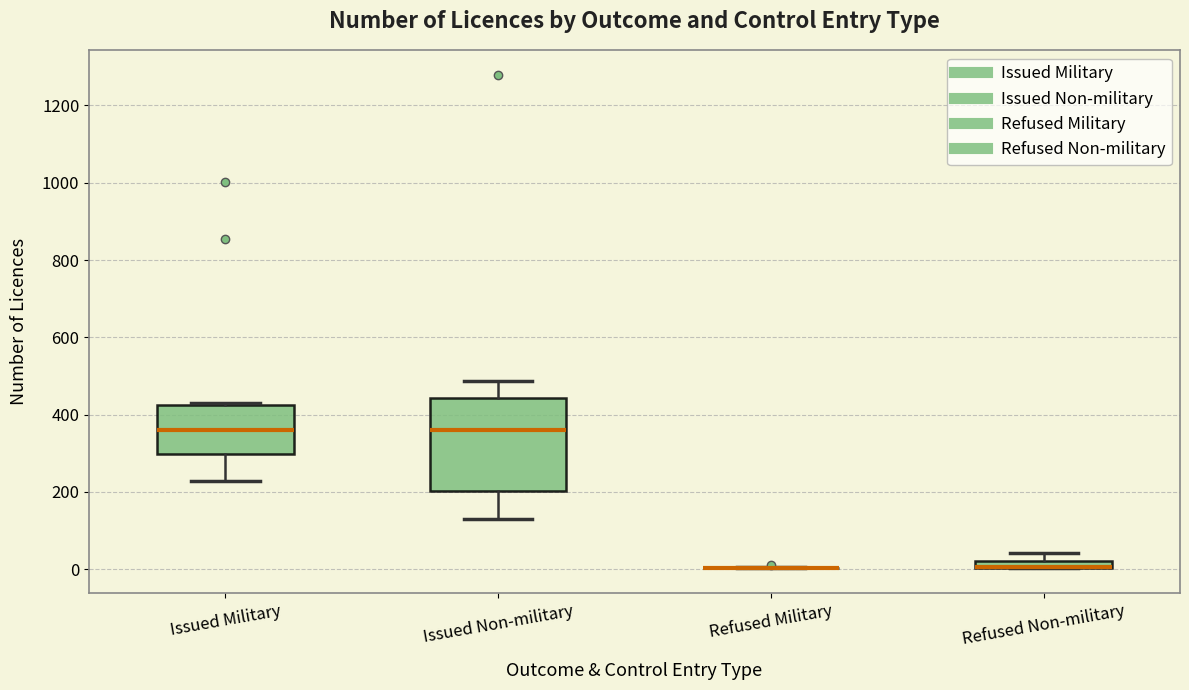

Comparing the boxes themselves (not the whiskers), which one is the tallest?

Issued Non-military